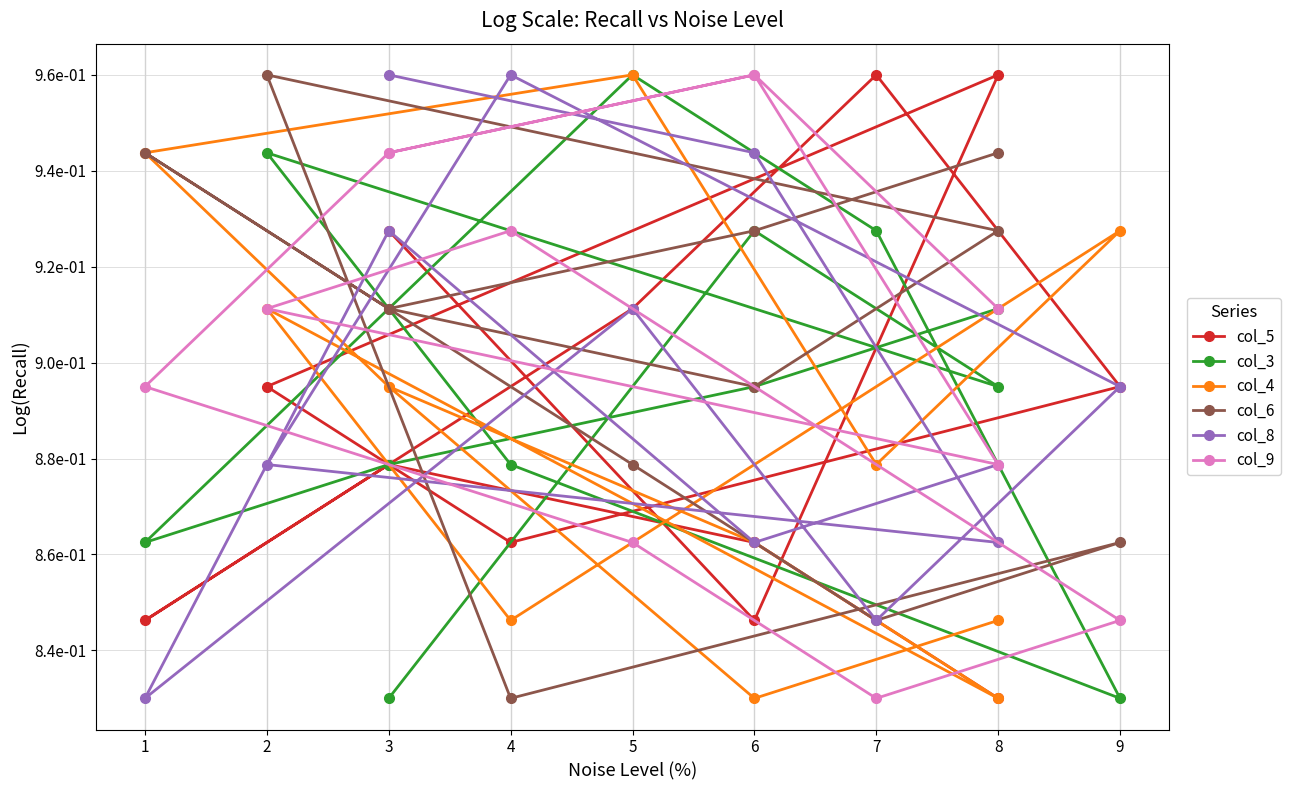

How many lines are shown in the chart?

6